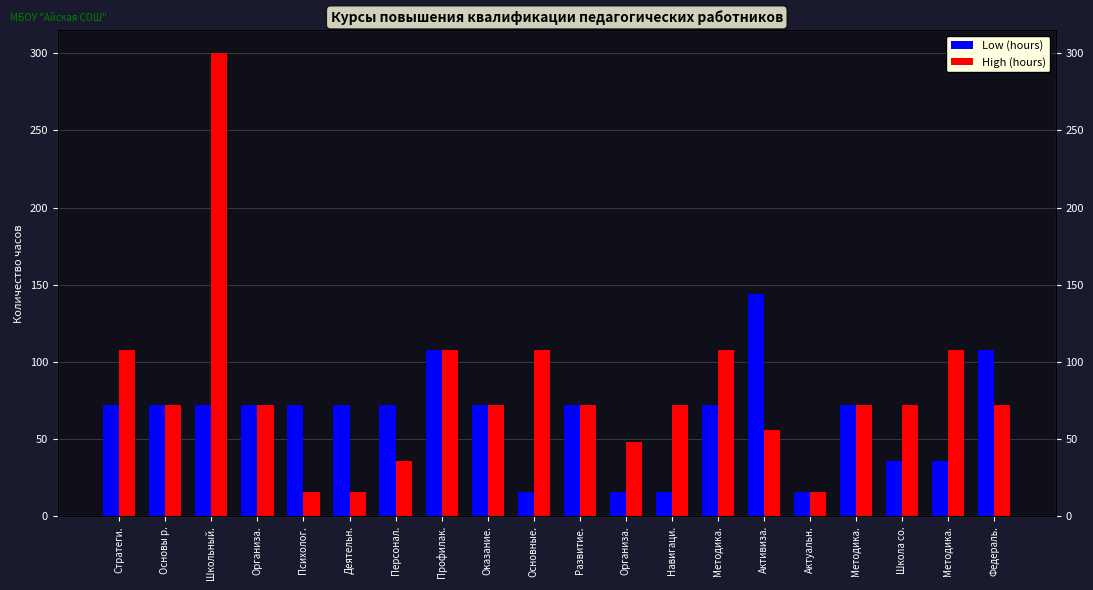

What is the average value of the High (hours) series?

80